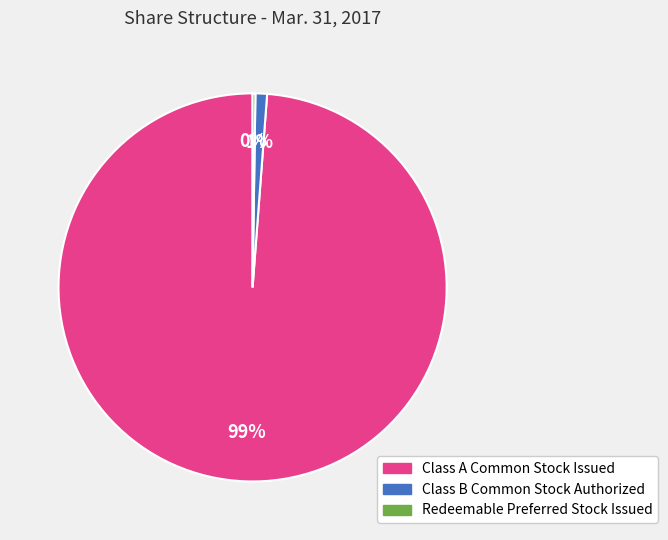

To the nearest percent, what is the difference between the Class B Common Stock Authorized and Class A Common Stock Issued slice percentages?

98%